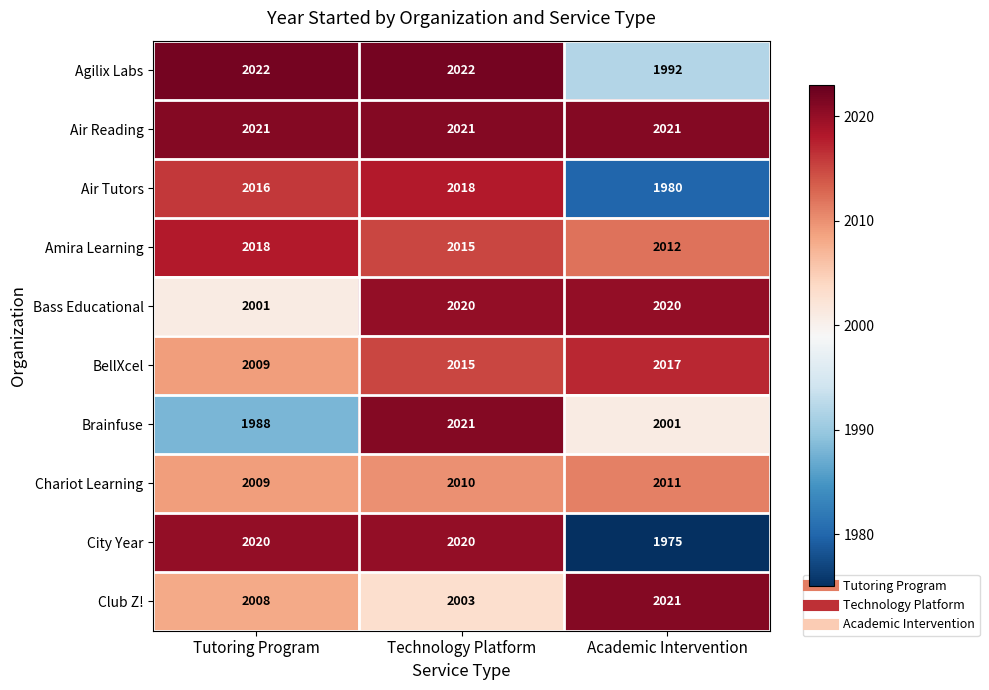

What is the greatest value displayed?

2022